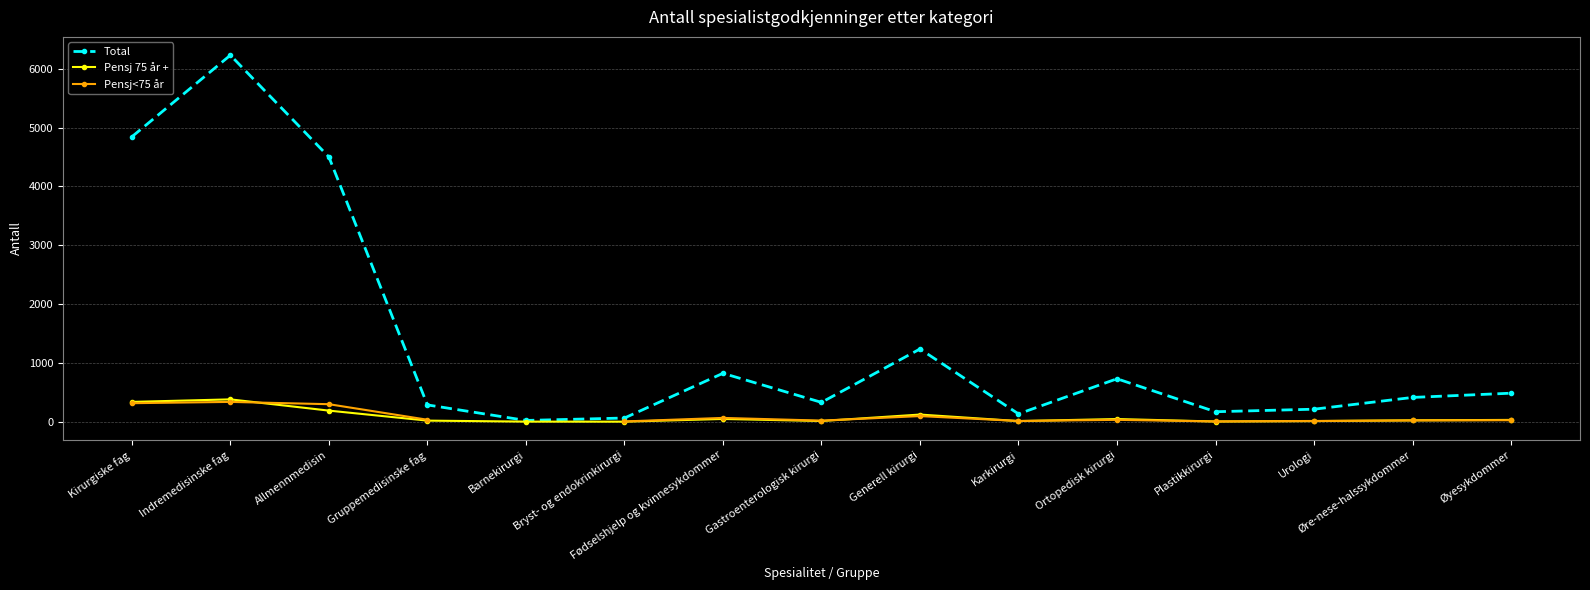

At which category does the chart reach its minimum across all series?

Bryst- og endokrinkirurgi